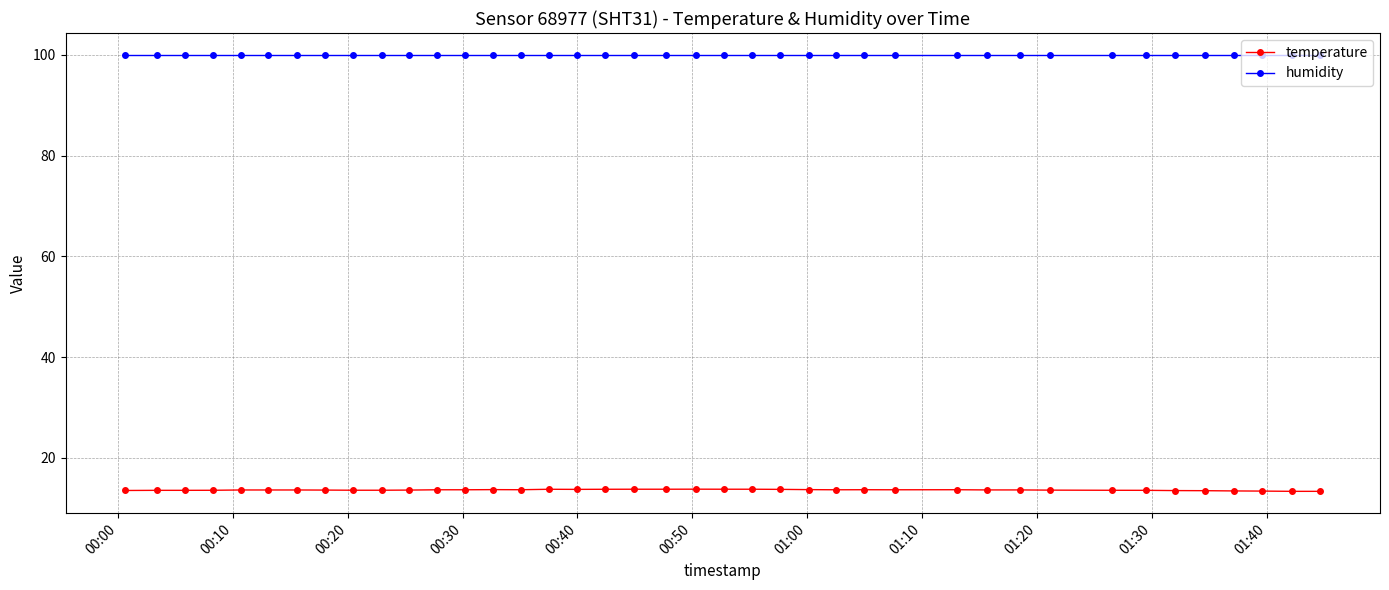

Rank the series by their maximum value, from highest to lowest.

humidity, temperature